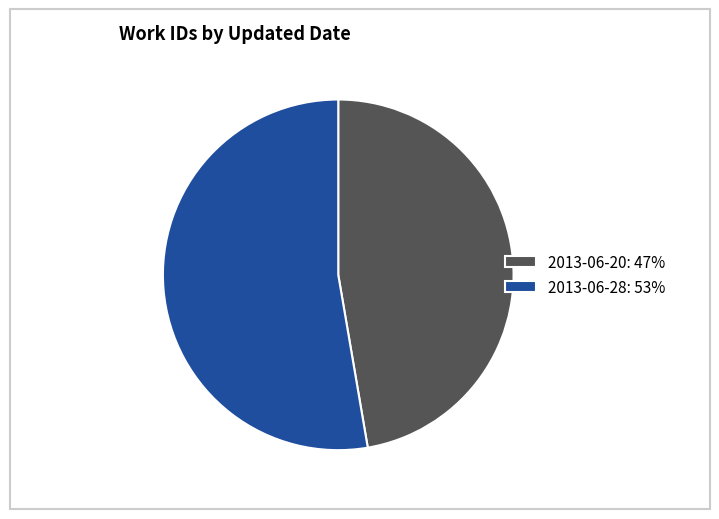

Is there a majority slice in this chart?

Yes